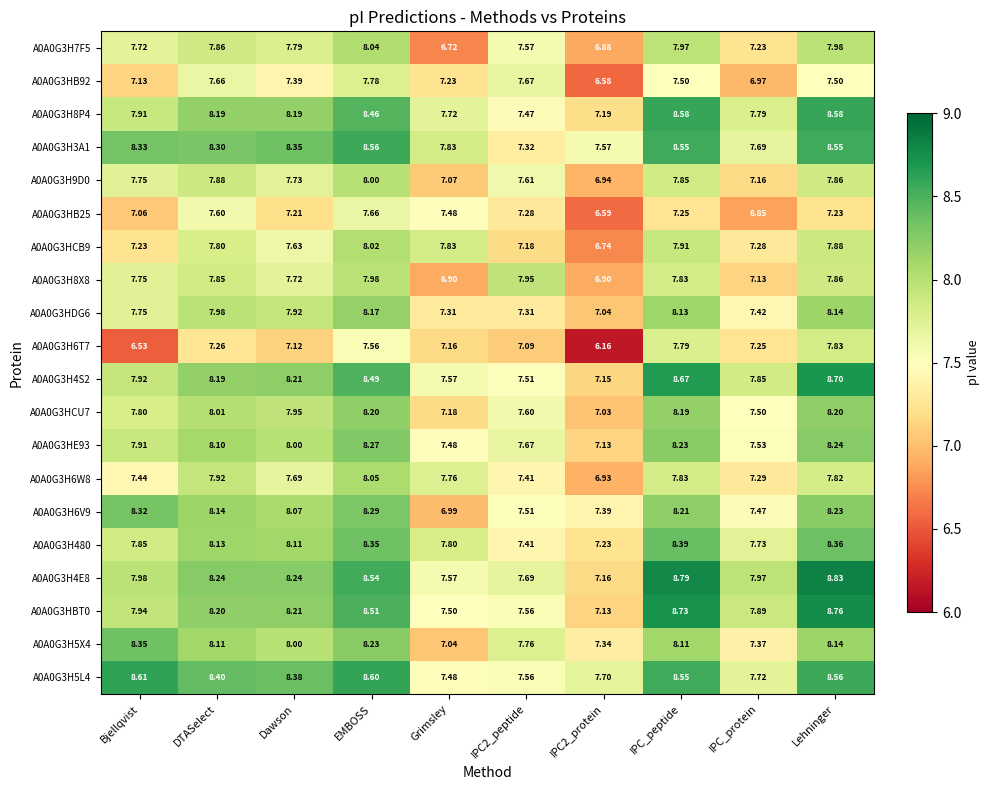

Which label corresponds to the largest value in the chart?

Lehninger